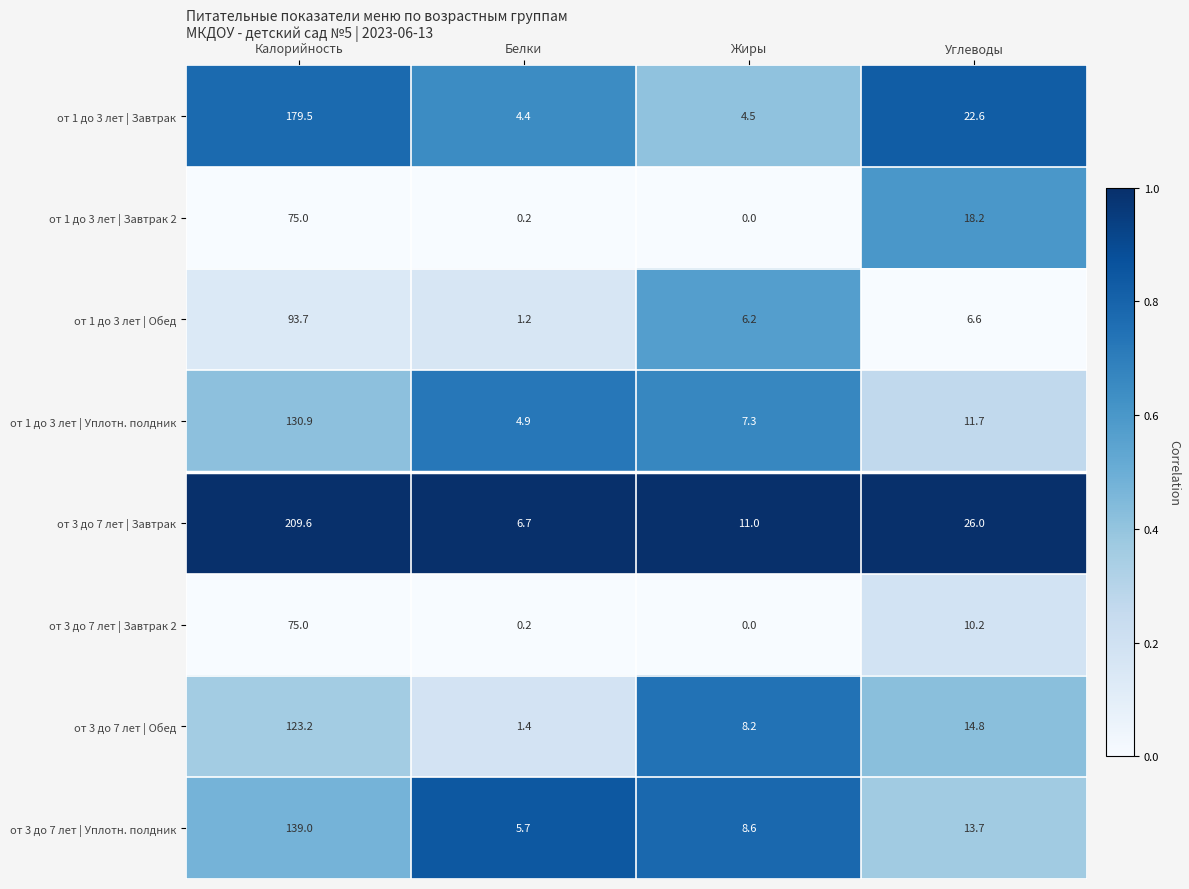

Which series has the largest total across all categories?

от 3 до 7 лет | Завтрак